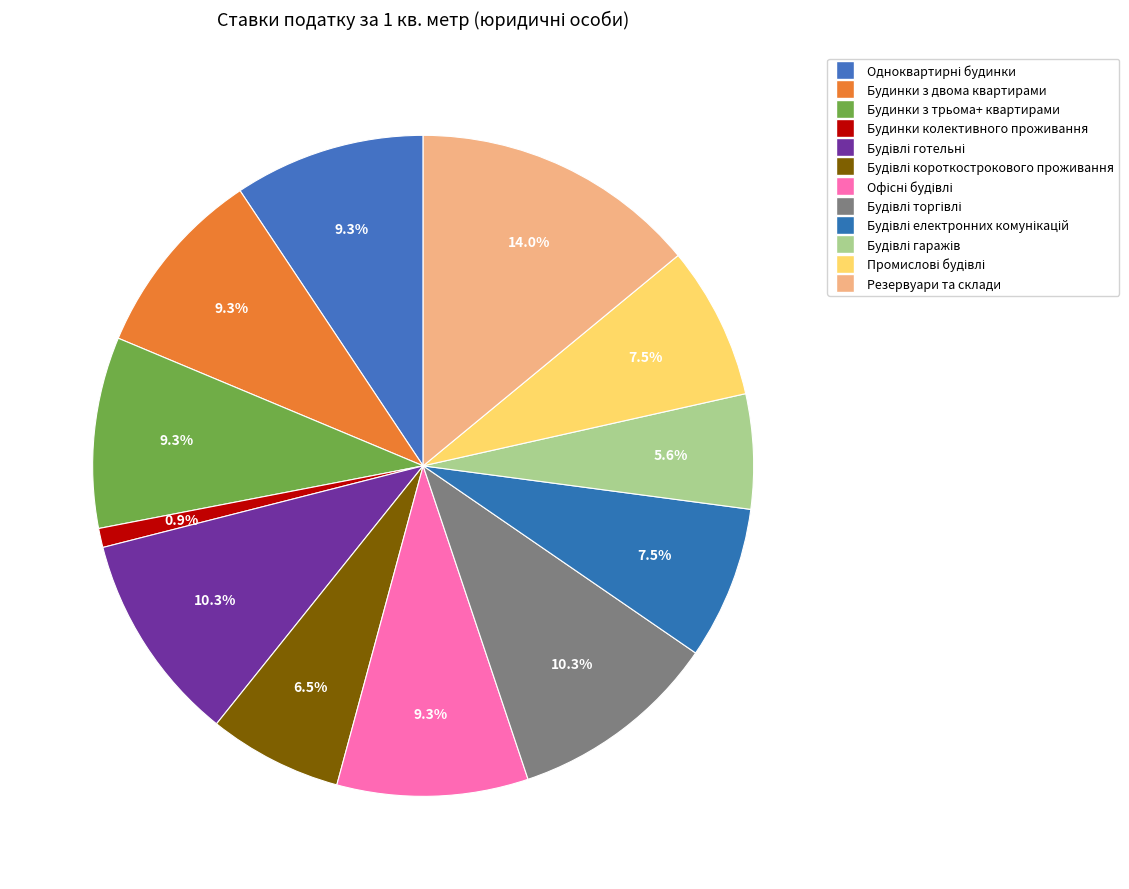

Count the number of slices in the pie.

12